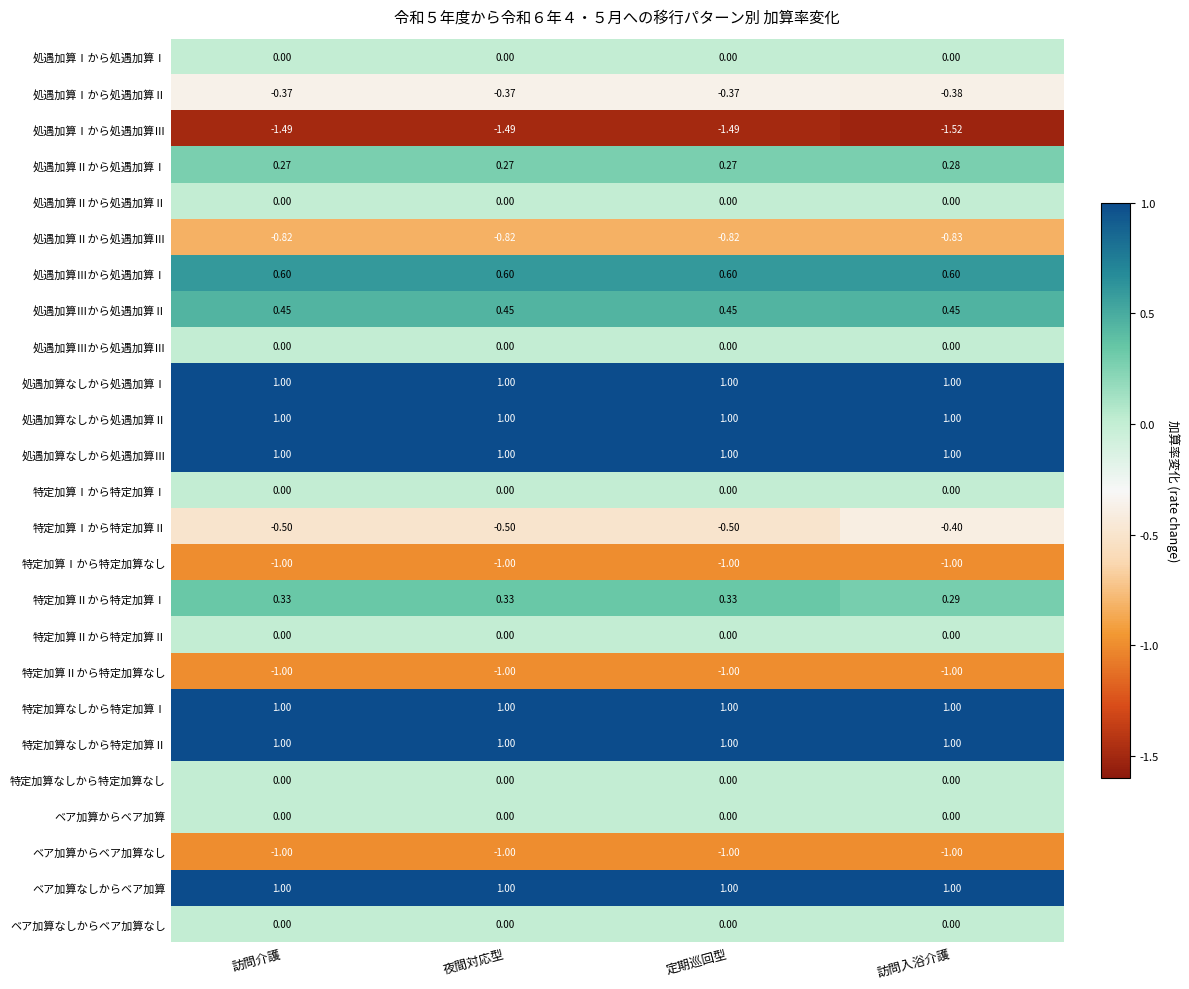

Between 訪問介護 and 訪問入浴介護, which series saw the biggest shift?

特定加算Ⅰから特定加算Ⅱ